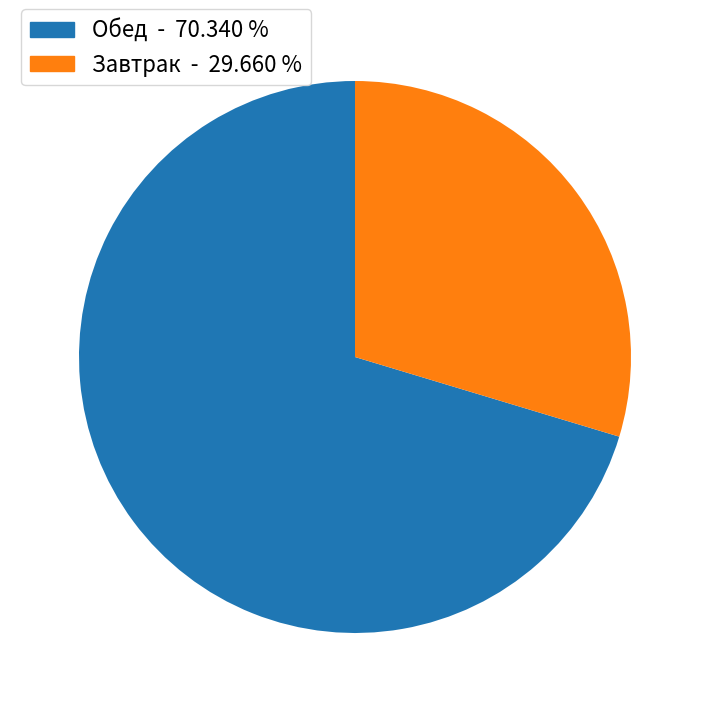

Does any single category account for the majority?

Yes